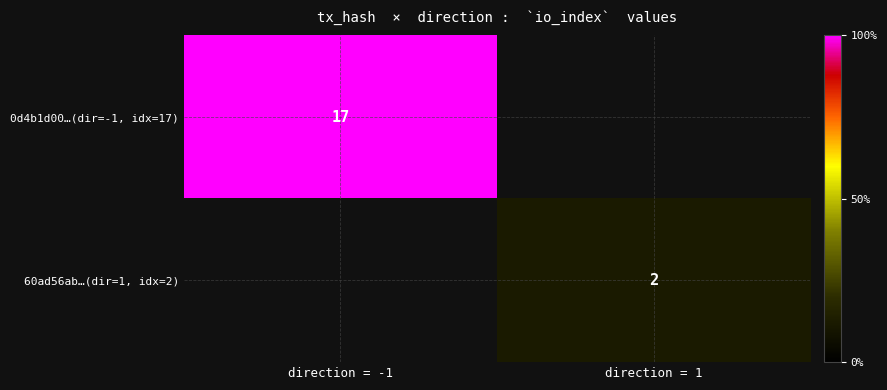

Is it true that 0d4b1d00…(dir=-1, idx=17) equals 23.3 at direction = -1?

False